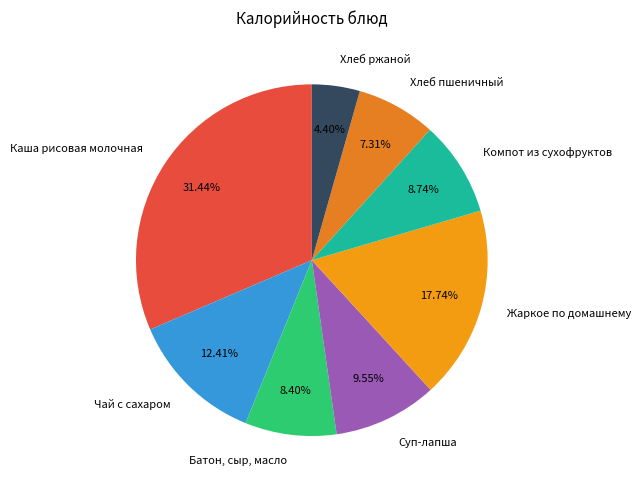

Approximately how many times larger is the value at Каша рисовая молочная compared to Хлеб пшеничный?

4.3